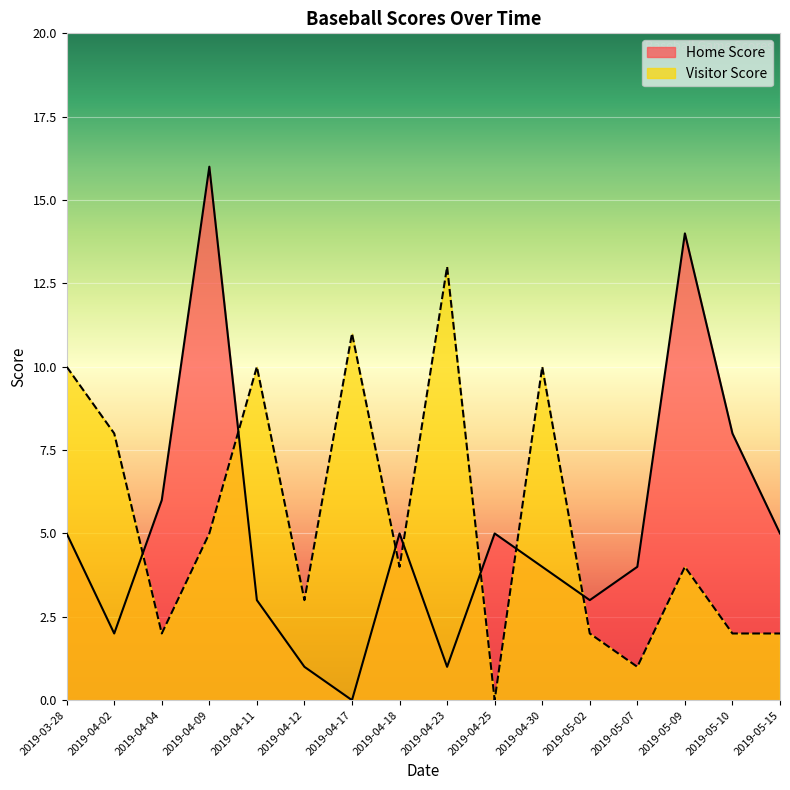

Is it true that Visitor Score equals 10 at 2019-04-11?

True